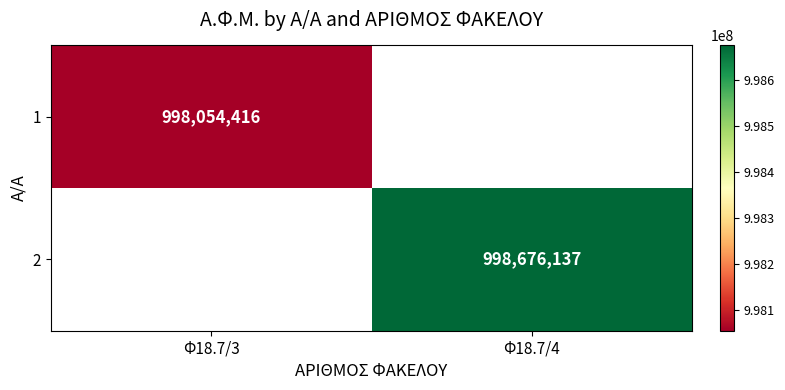

Is the value of 2 at Φ18.7/4 greater than the value of 1 at Φ18.7/3?

Yes